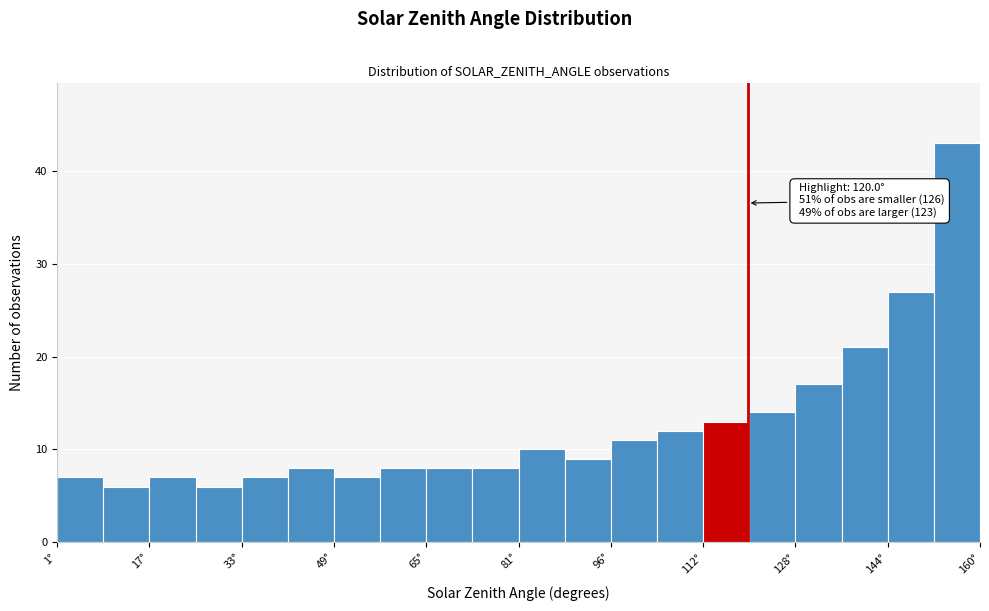

Read against the x-axis, roughly where is the centre of the tallest bar?

156